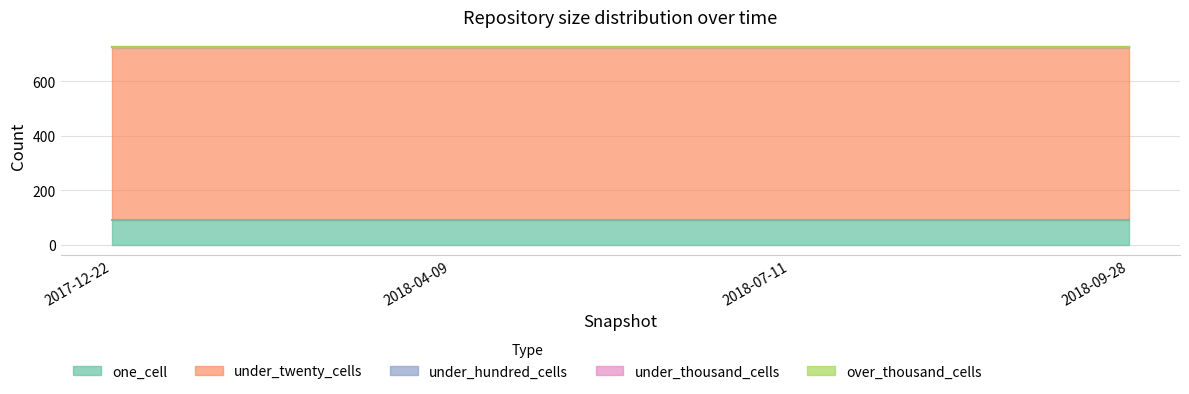

Count the number of categories in the chart.

4